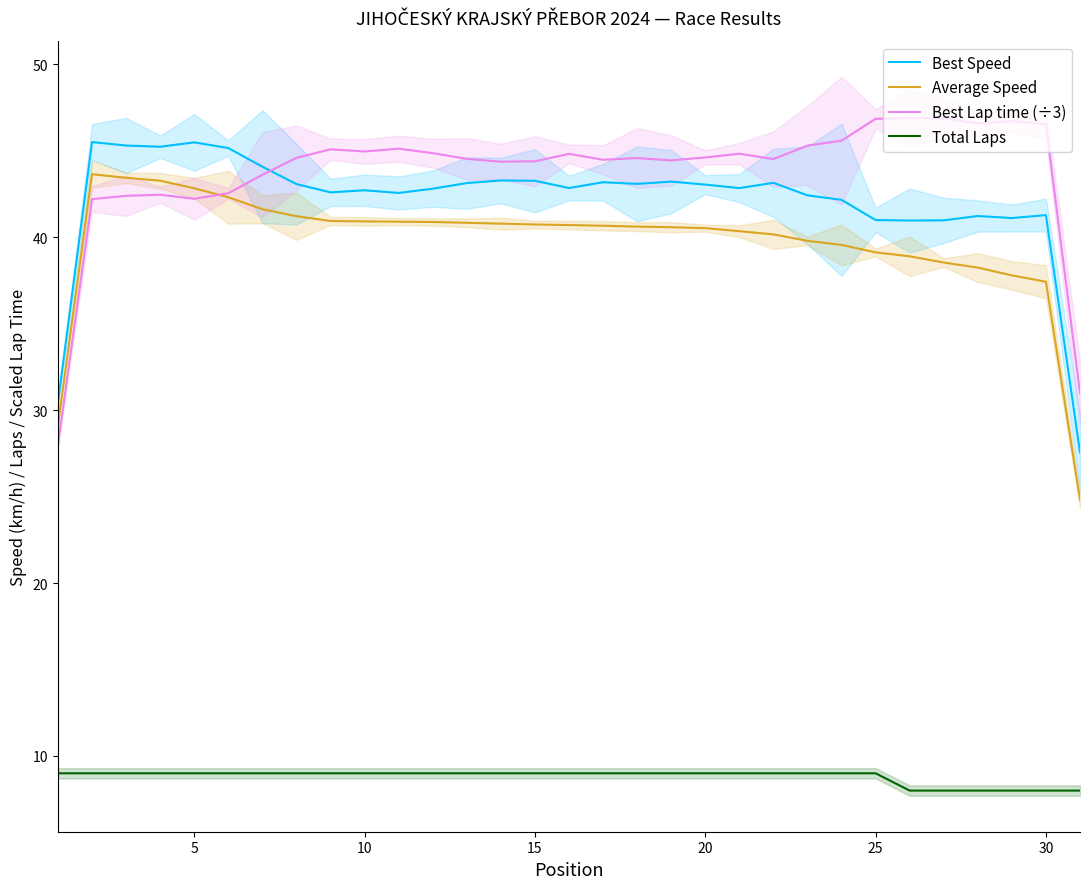

True or false: Total Laps and Best Lap time (÷3) intersect in this chart.

False